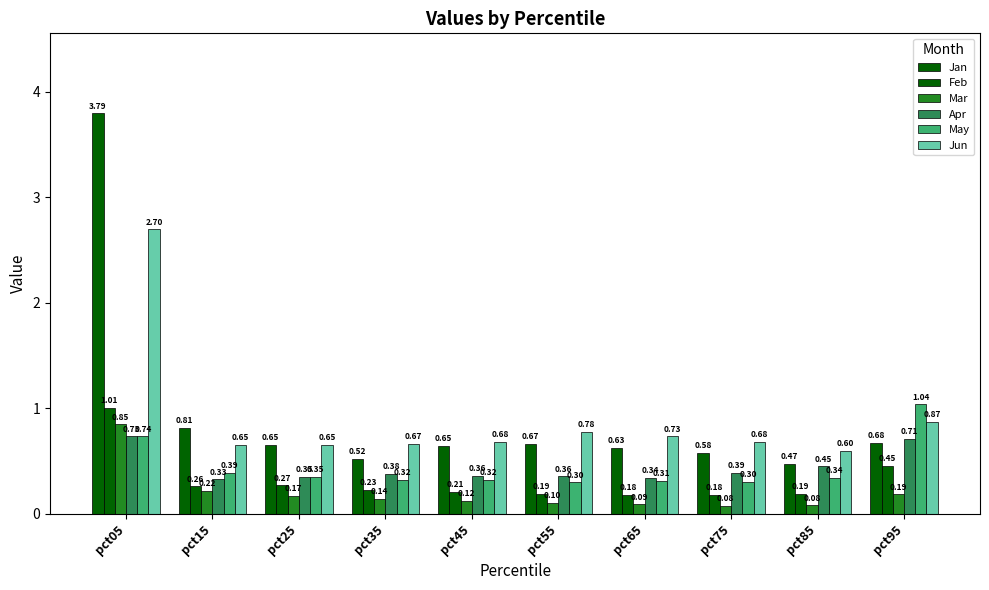

Are the bars horizontal?

No